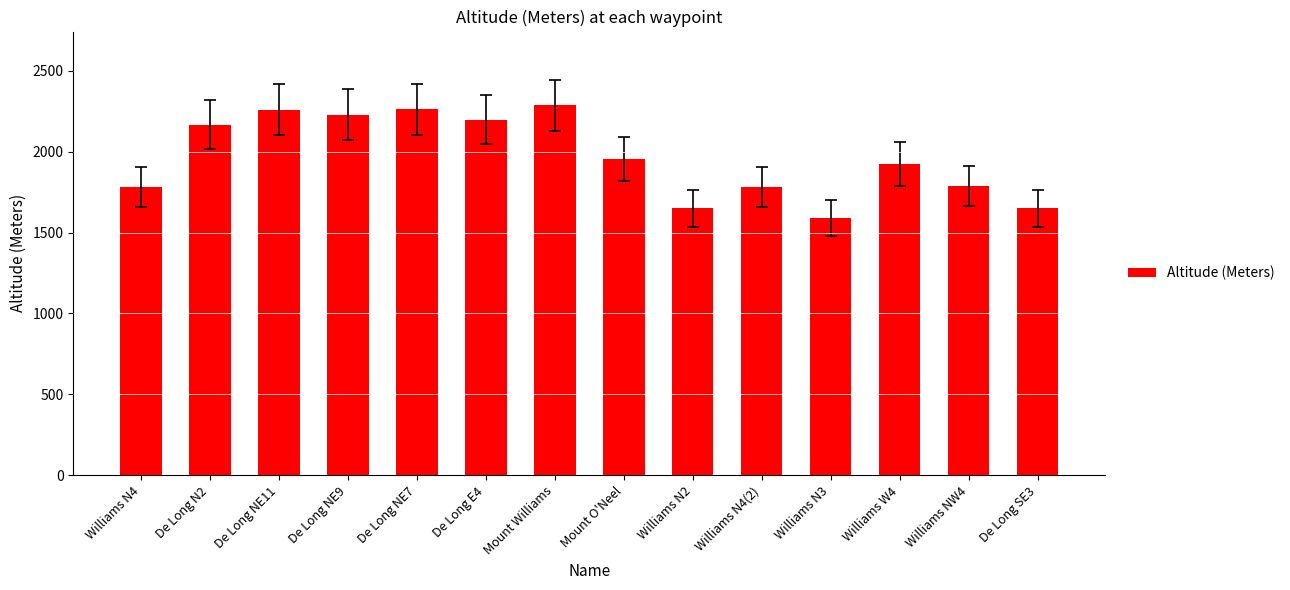

Where is the data nearest to the value 1938?

Williams W4